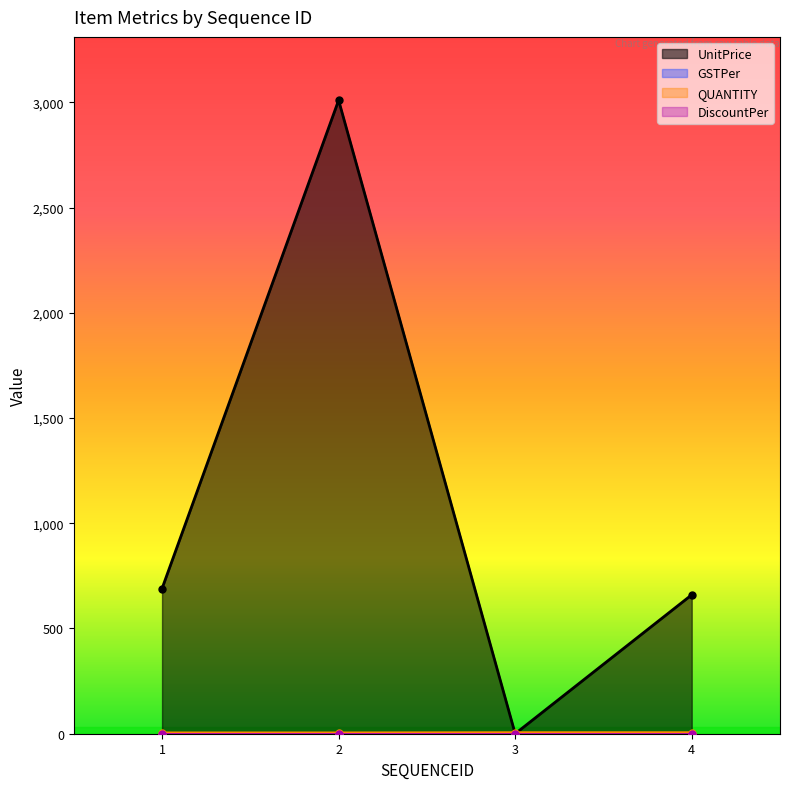

Is it true that QUANTITY equals 4.0 at 1?

True